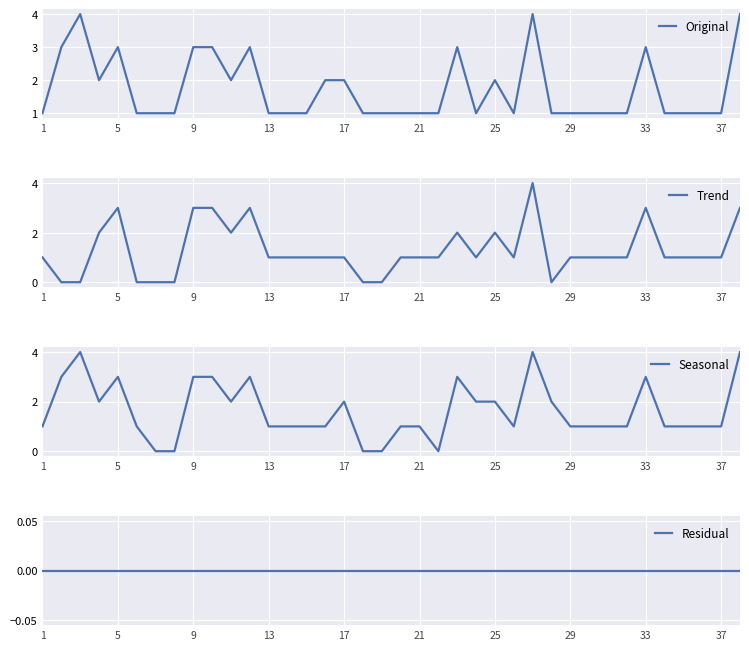

Rank the series at 13 from highest to lowest value.

Original, Trend, Seasonal, Residual